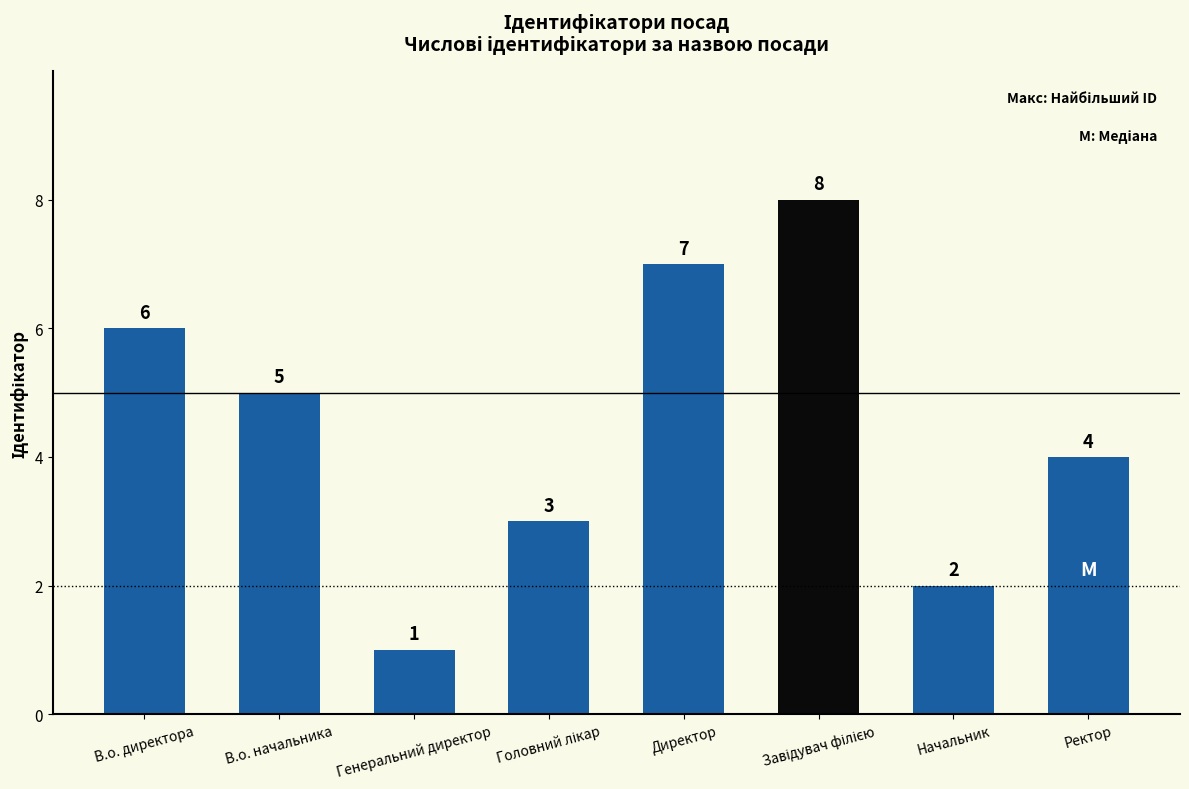

What is the change in value from Директор to Ректор?

-3